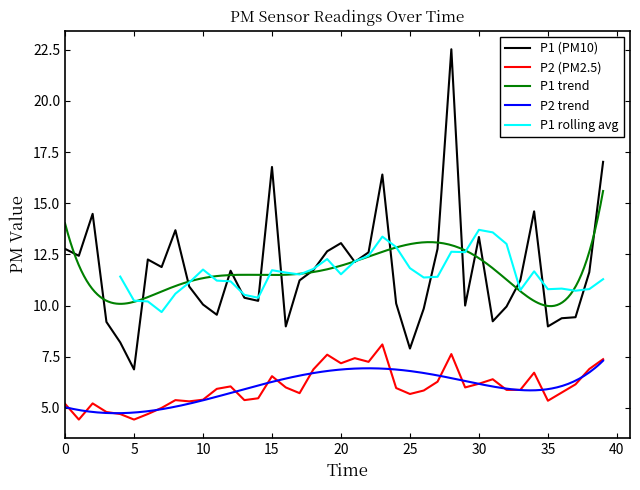

Which has a higher value, 00:35 or 00:30?

00:30